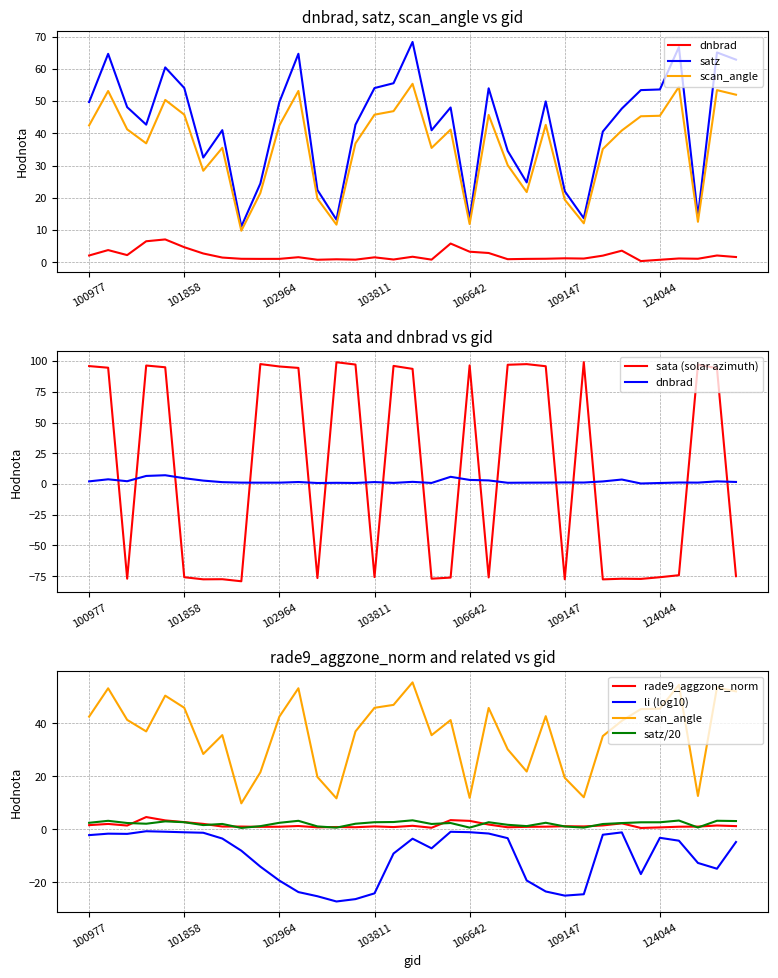

Does the chart have visible grid lines?

Yes